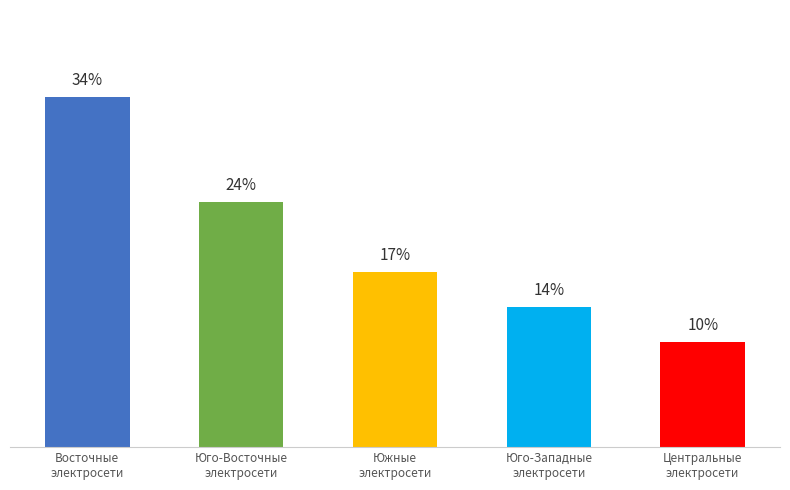

The chart shows a value of 6.8 at Юго-Восточные
электросети. True or false?

False